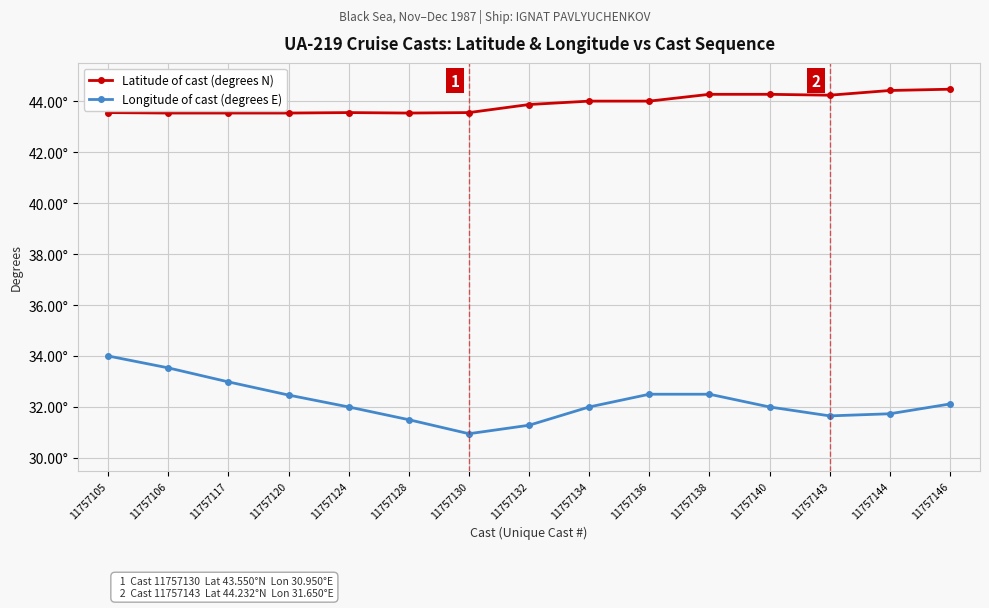

True or false: Longitude of cast (degrees E) and Latitude of cast (degrees N) cross at least once.

False